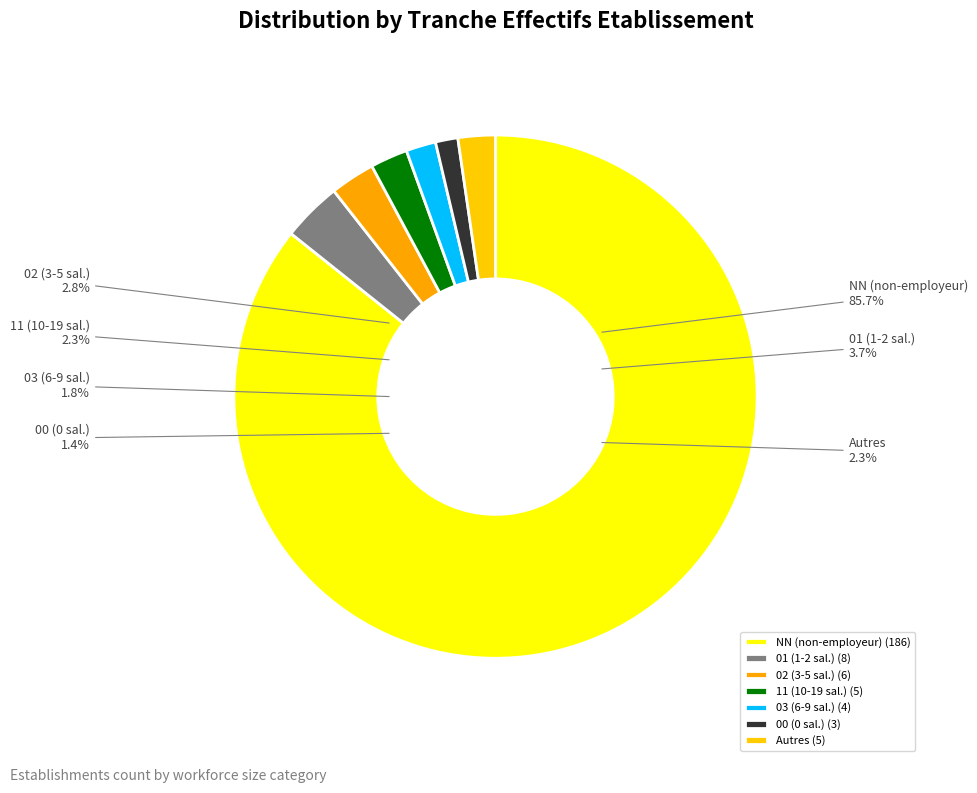

Is it true that 01 is 4% of the pie?

True